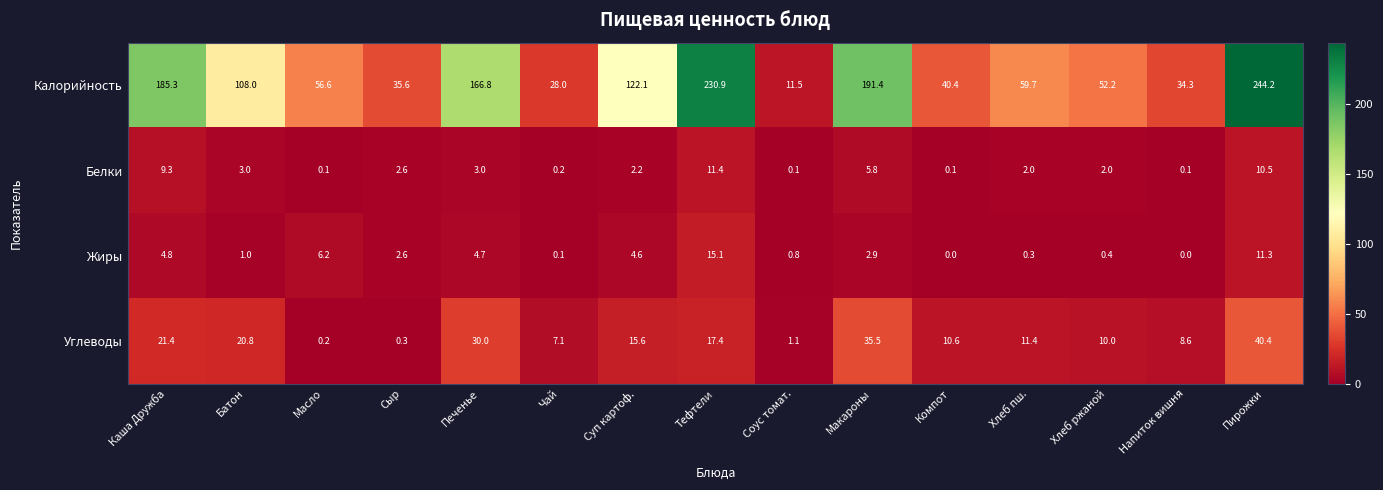

Which series changed the most between Каша Дружба and Напиток вишня?

Калорийность